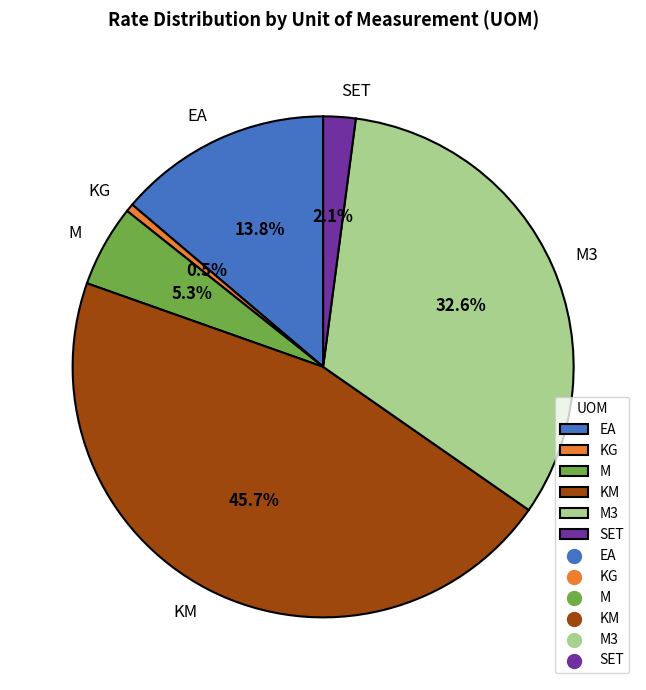

Between M3 and M, which is larger?

M3